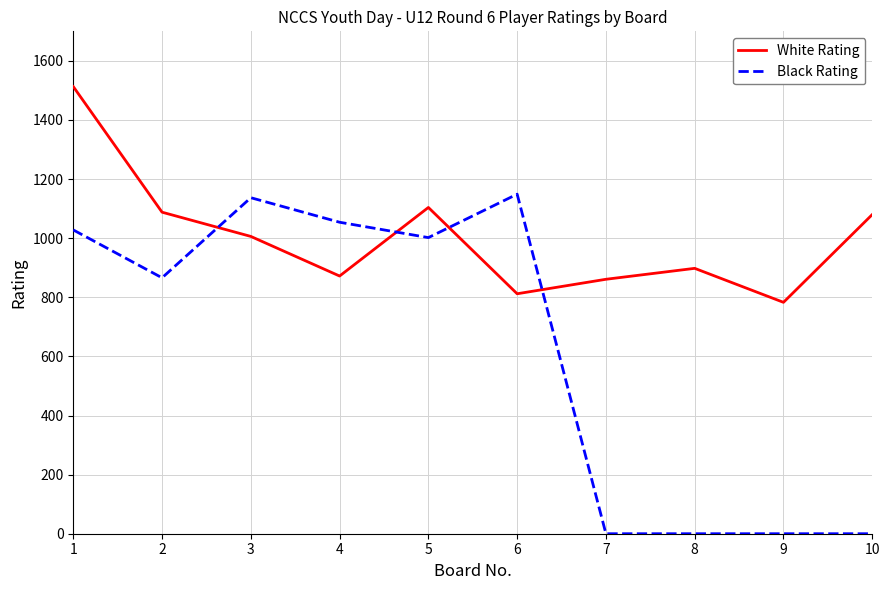

List the series in order of their overall mean, highest first.

White Rating, Black Rating